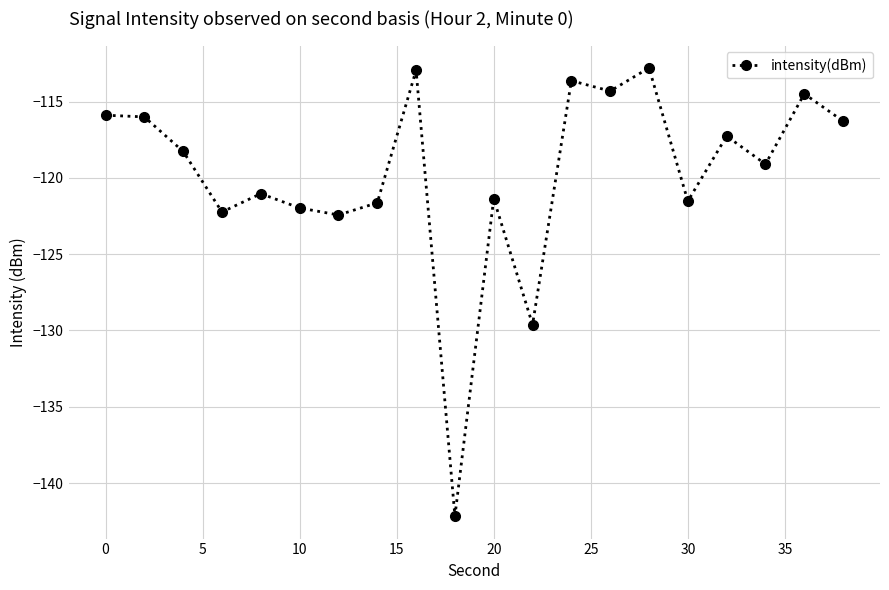

How many interior local valleys (lower than both neighbors) does the data have?

7